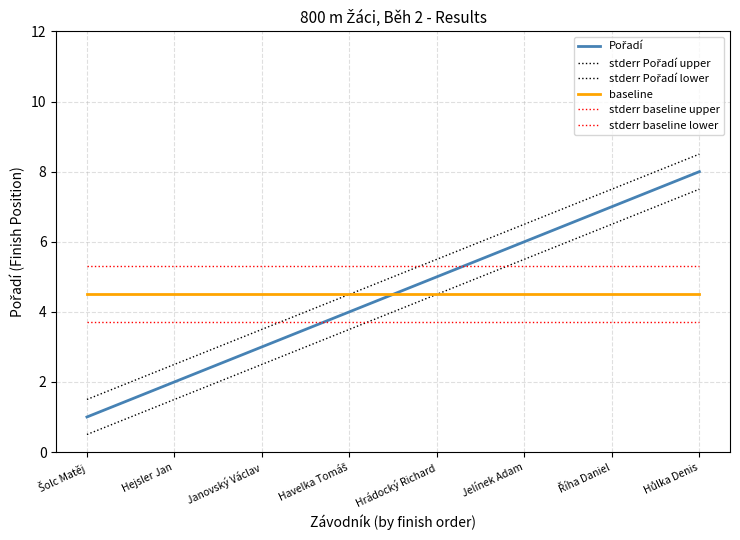

What position from the left is Havelka Tomáš?

4